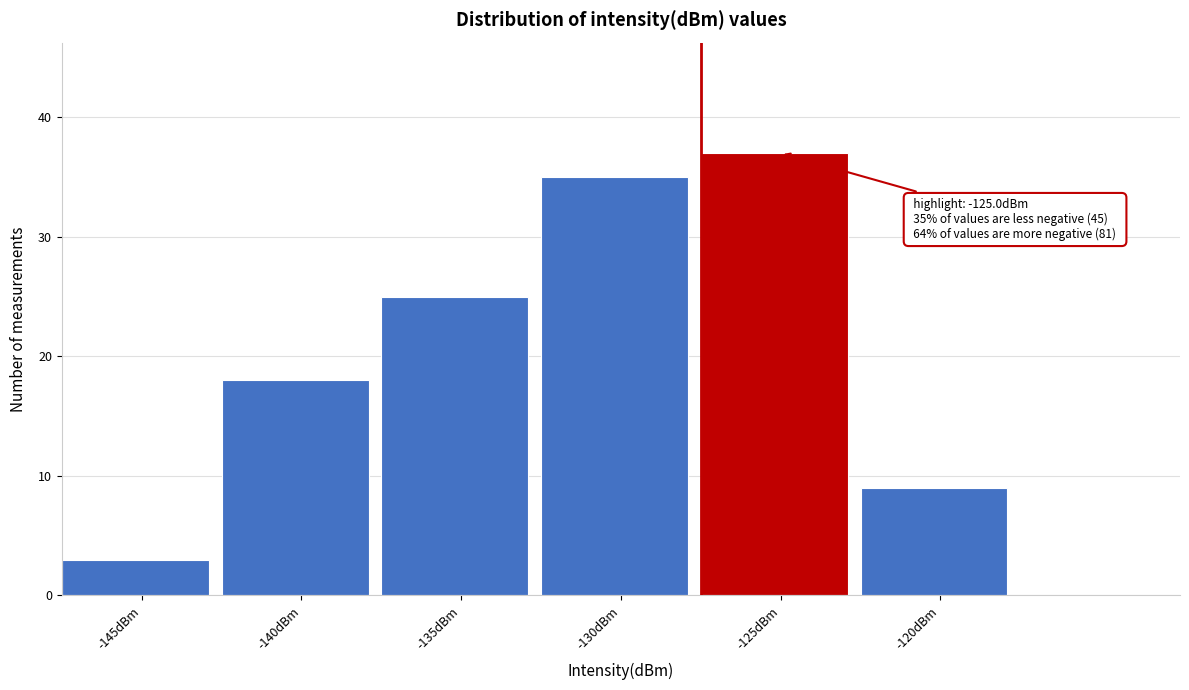

Reading left to right, transcribe all the data shown in this chart.

-145dBm=3	-140dBm=18	-135dBm=25	-130dBm=35	-125dBm=37	-120dBm=9